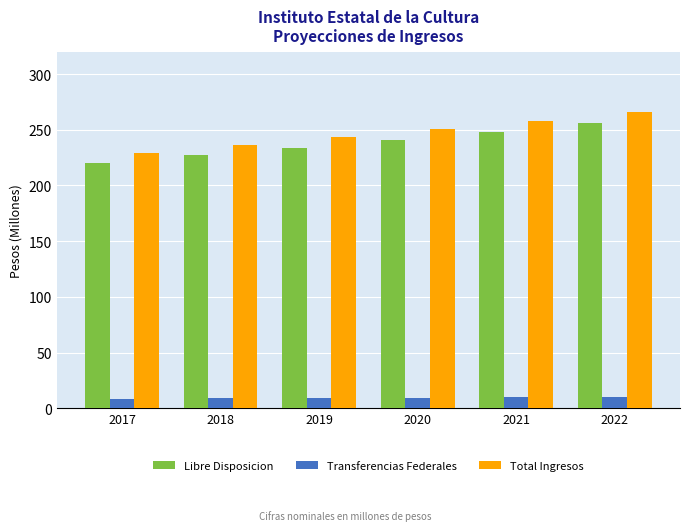

Between 2017 and 2020, which series saw the biggest shift?

Total Ingresos